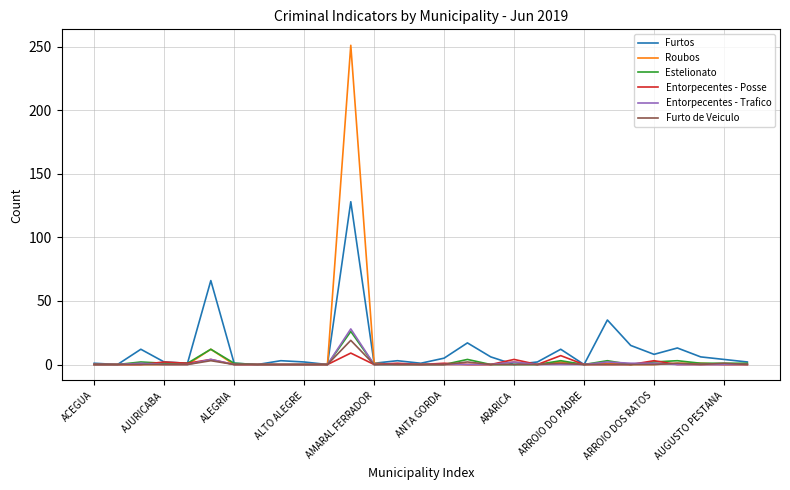

What is the highest value of the Entorpecentes - Trafico series?

28